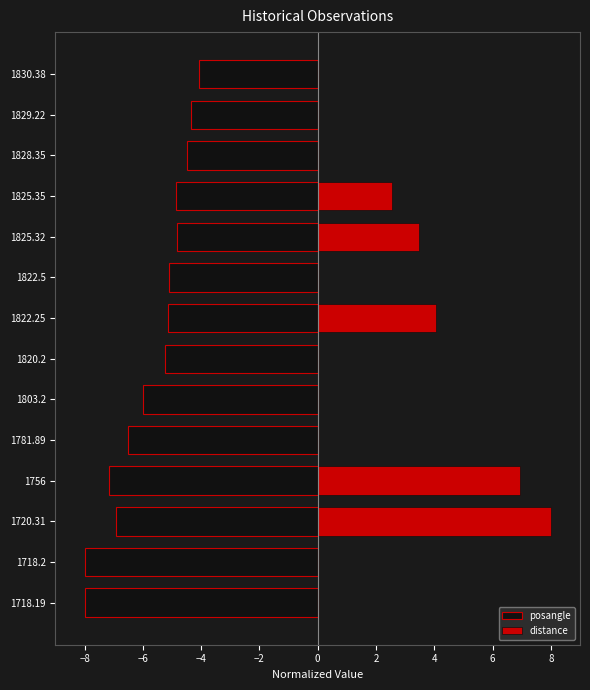

What is the difference between the maximum and minimum values in the posangle series?

3.9